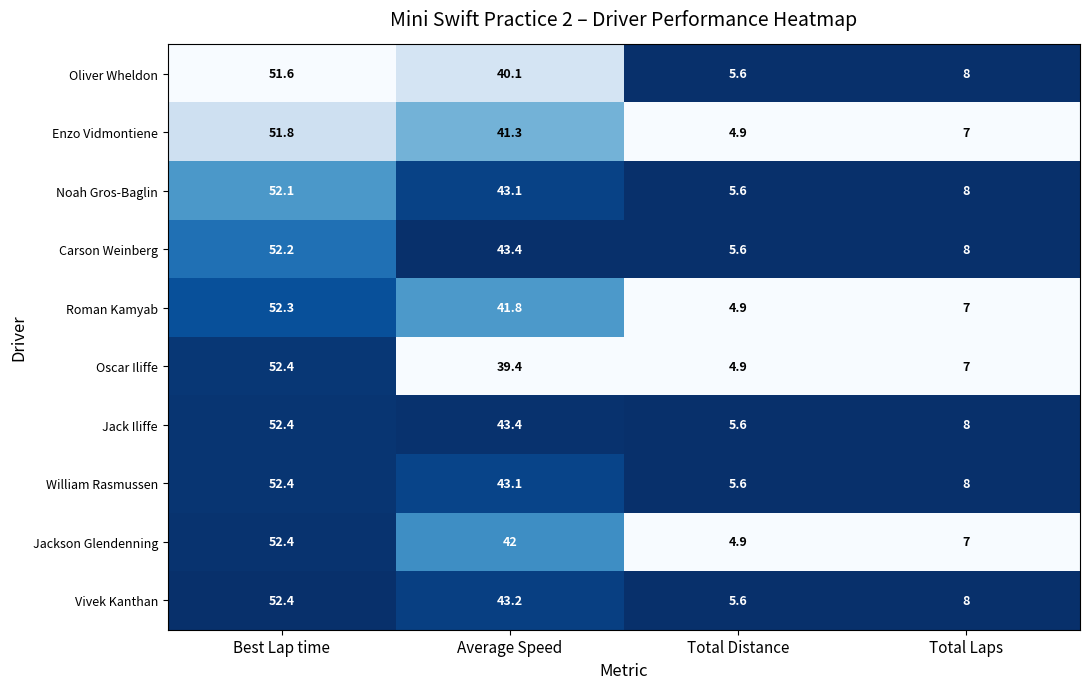

Is it true that Vivek Kanthan equals 52.4 at Best Lap time?

True